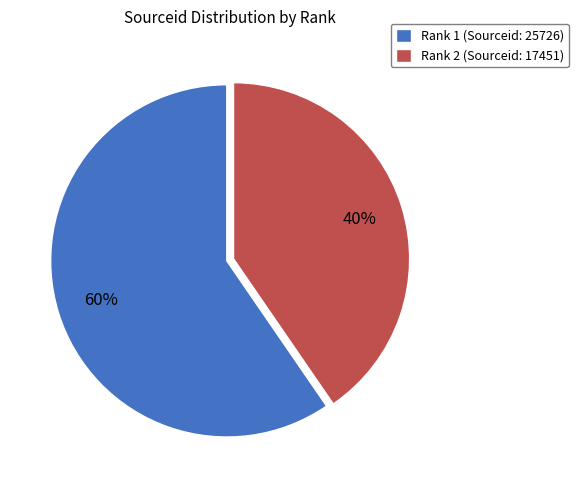

Combined, do Rank 1 (Sourceid: 25726) and Rank 2 (Sourceid: 17451) account for over 50%?

Yes